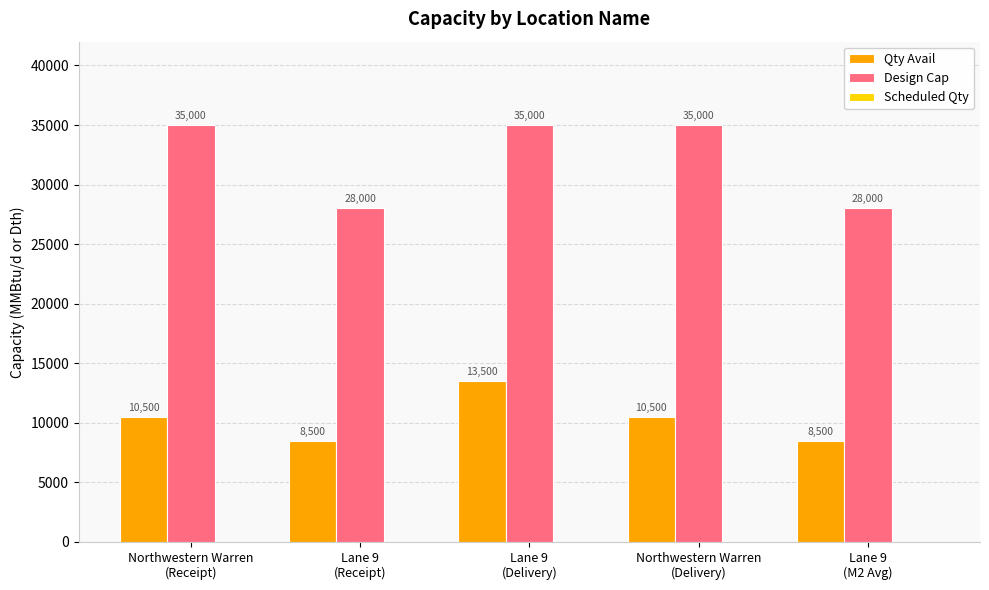

What is the total value across all series at Lane 9
(Delivery)?

48500